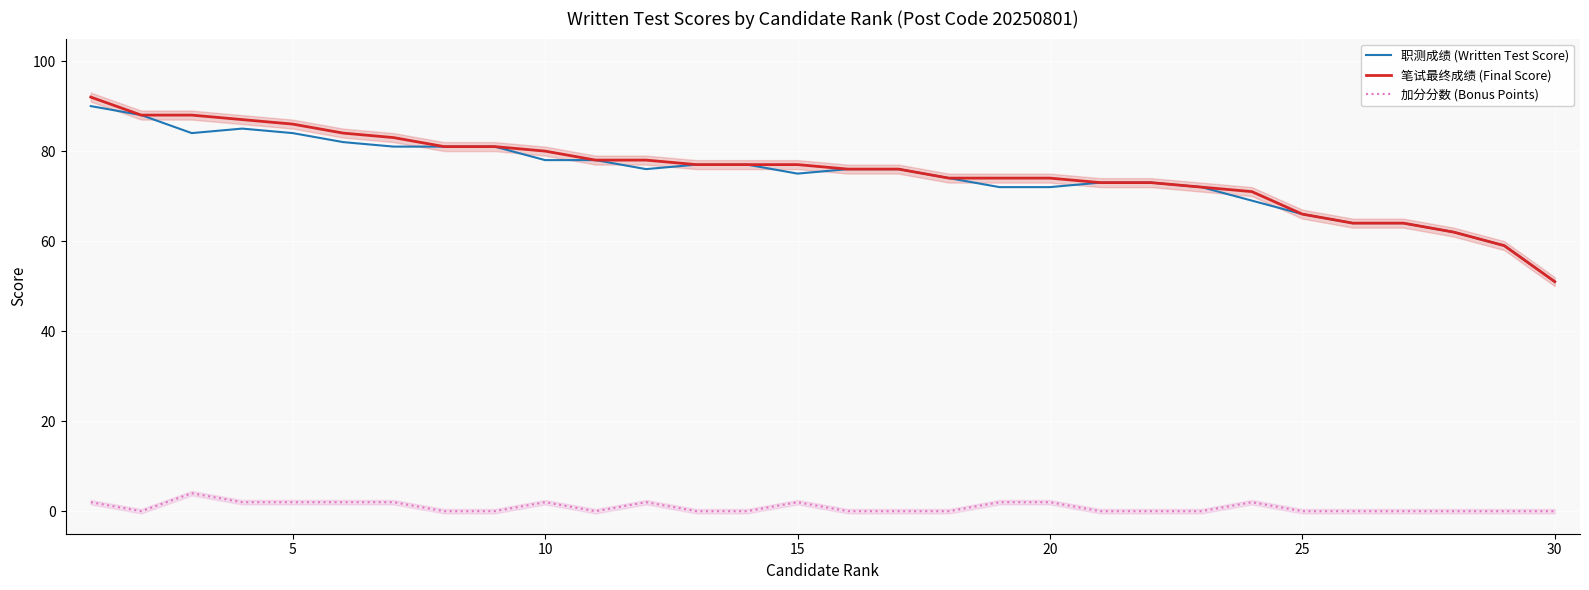

The 加分分数 (Bonus Points) series shows 2 at 15. True or false?

True